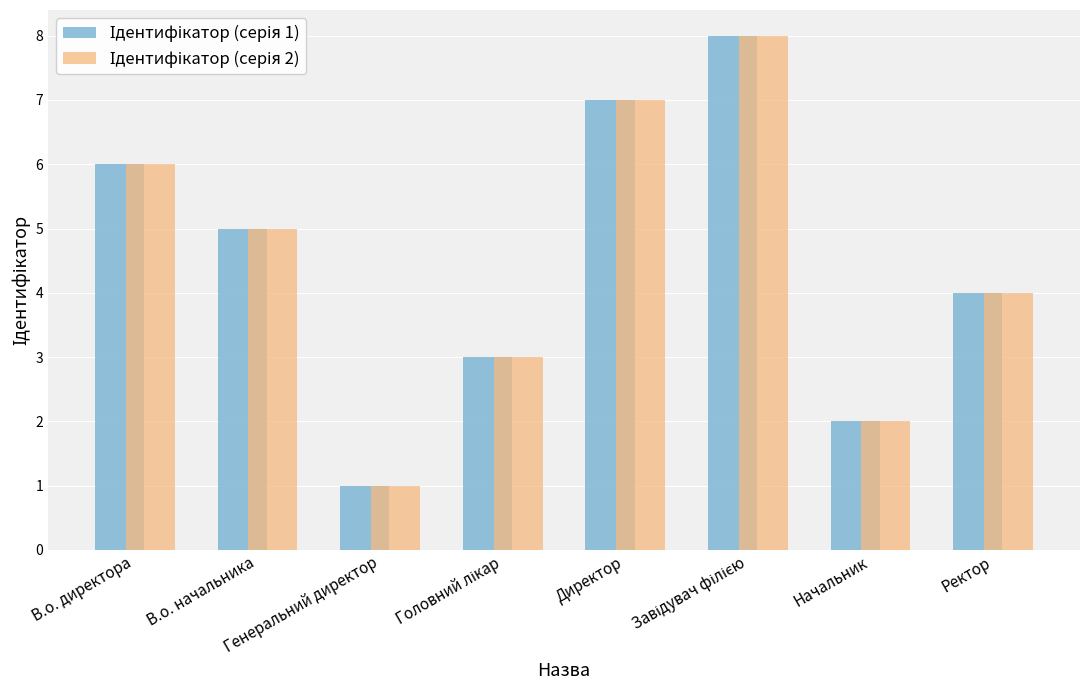

What position from the left is В.о. начальника?

2